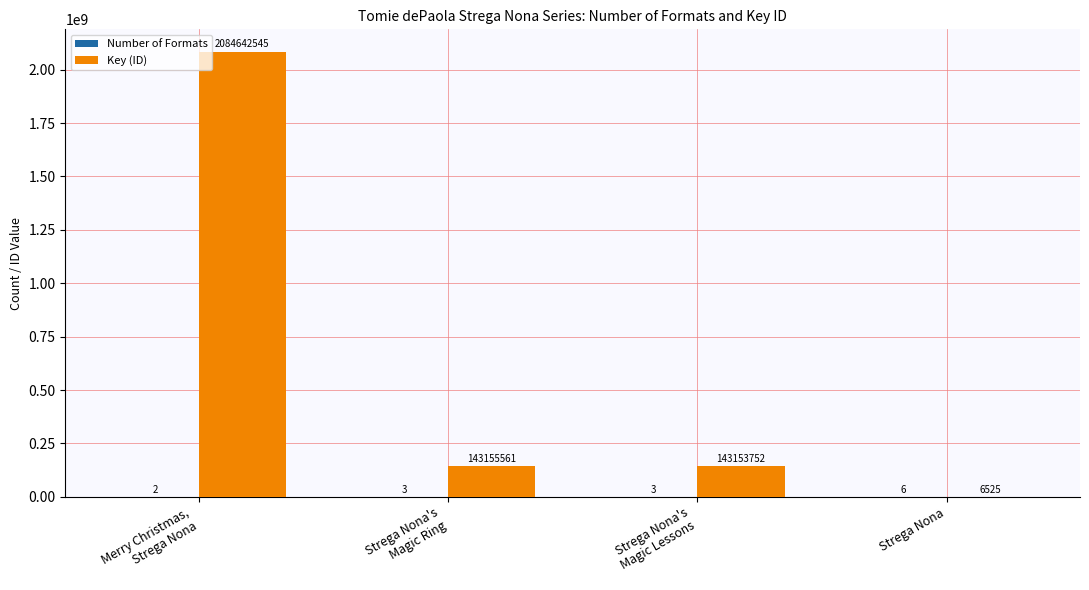

What is the maximum value shown in the chart?

2084642545